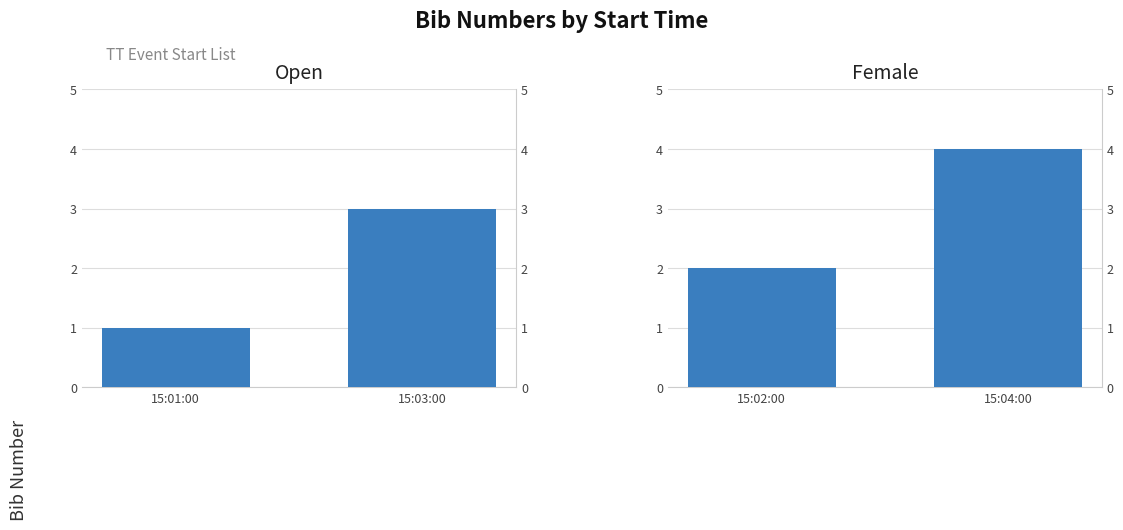

What is the label of the 2nd bar from the left?

15:03:00